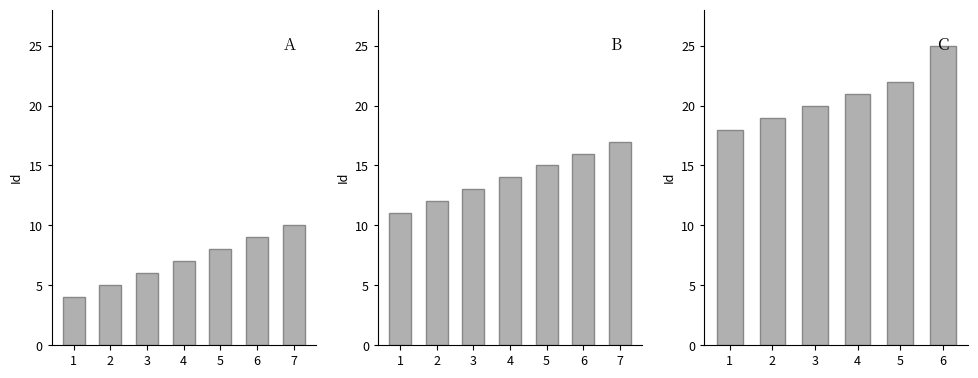

Rank the categories by value from highest to lowest.

6, 5, 4, 3, 2, 1